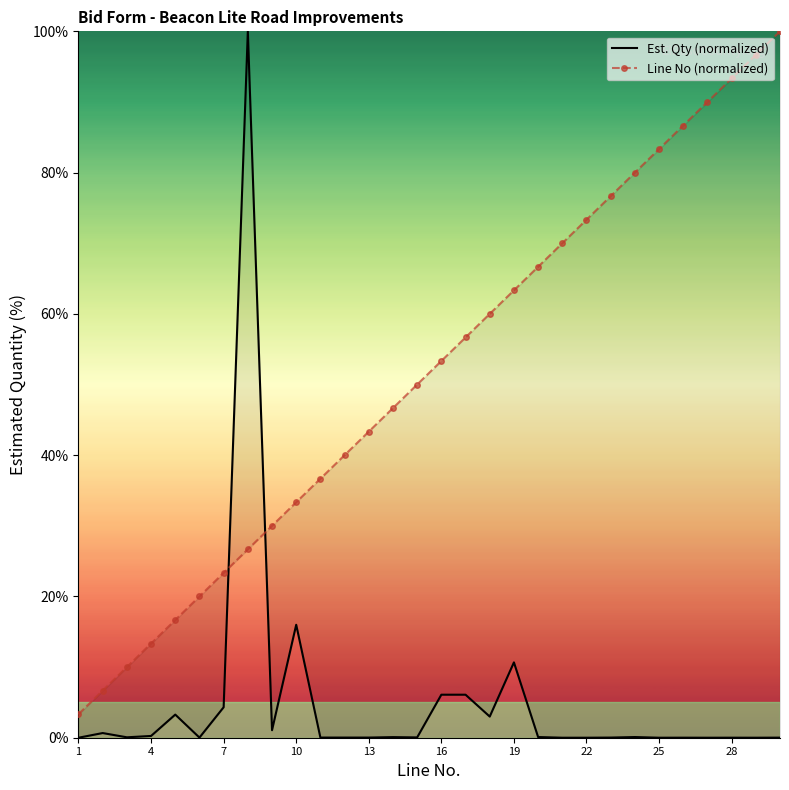

Which series changed the most between 19 and 28?

Line No (normalized)